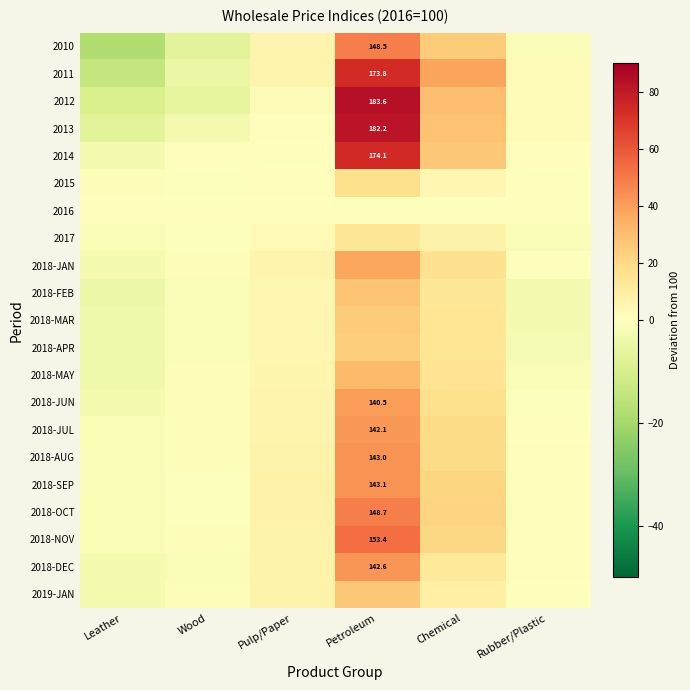

Is the value of 2018-JUN at Petroleum greater than the value of 2010 at Petroleum?

No